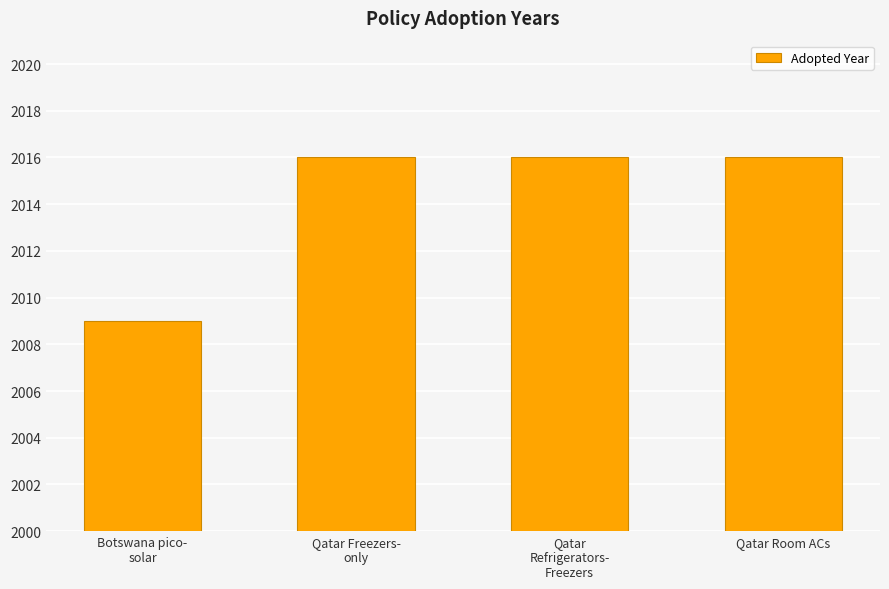

Reading right to left, list all the values displayed in this chart.

2016	2016	2016	2009